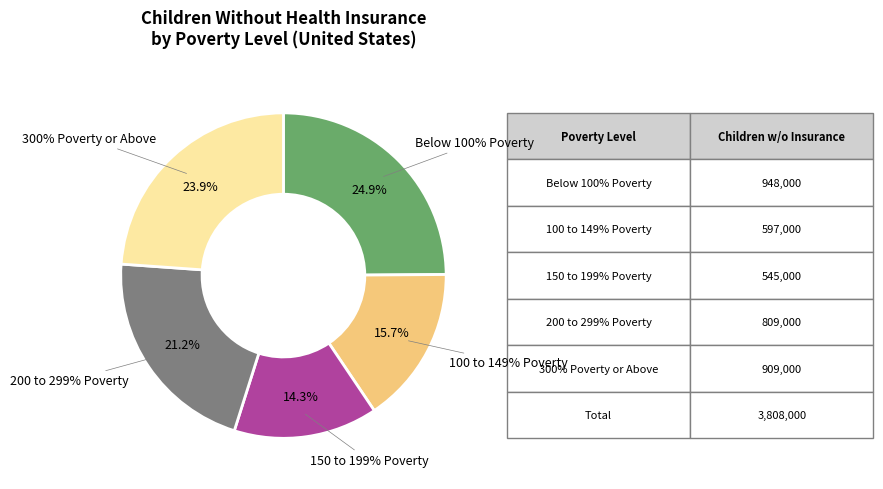

Is Below 100% Poverty the majority of the pie?

No